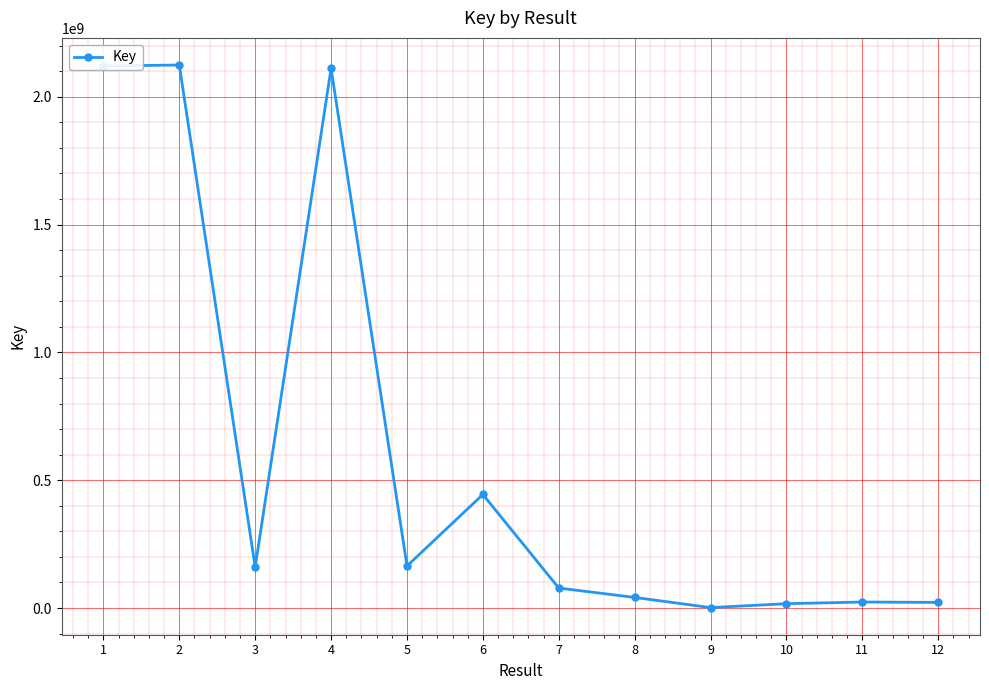

What is the greatest value displayed?

2123865778